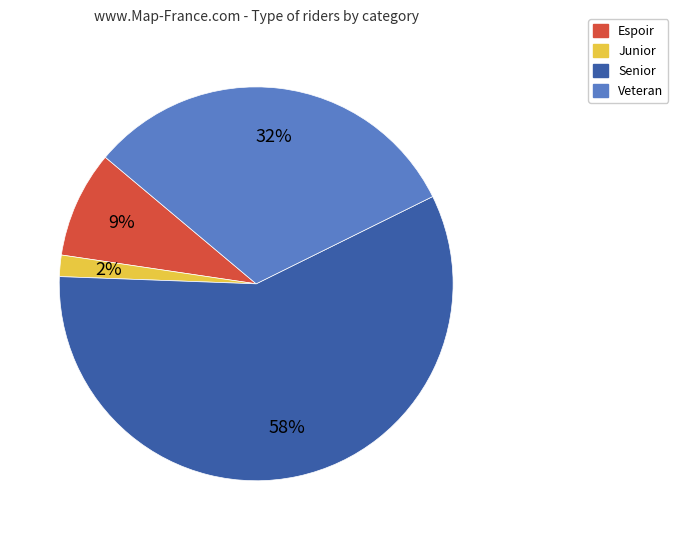

To the nearest percent, what is the average slice percentage?

25%